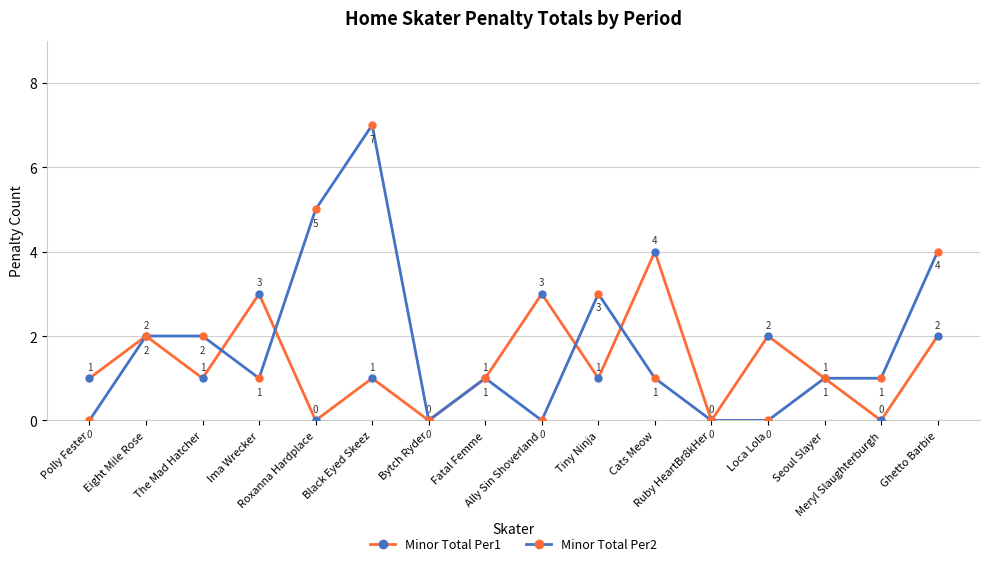

Where is the first local minimum for Minor Total Per1?

The Mad Hatcher